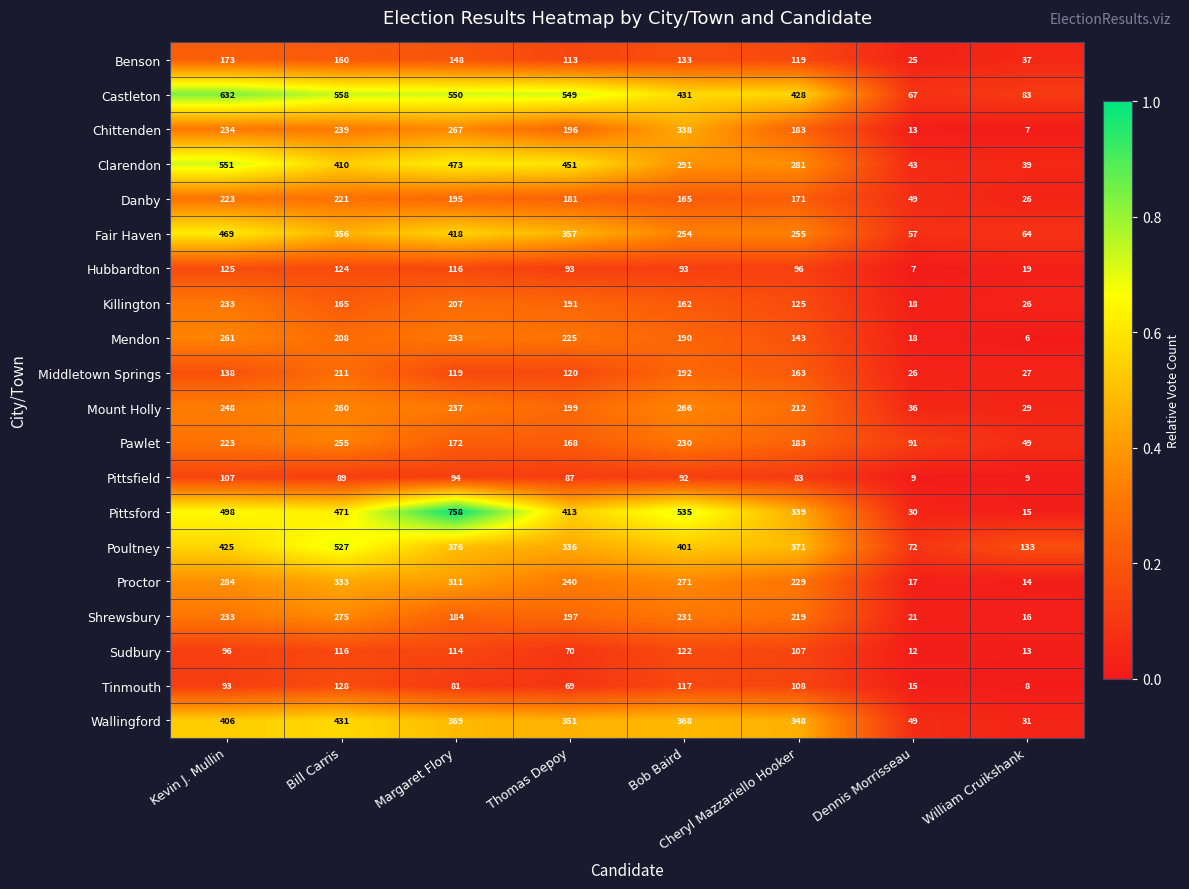

Which series changed the most between Thomas Depoy and Bob Baird?

Clarendon